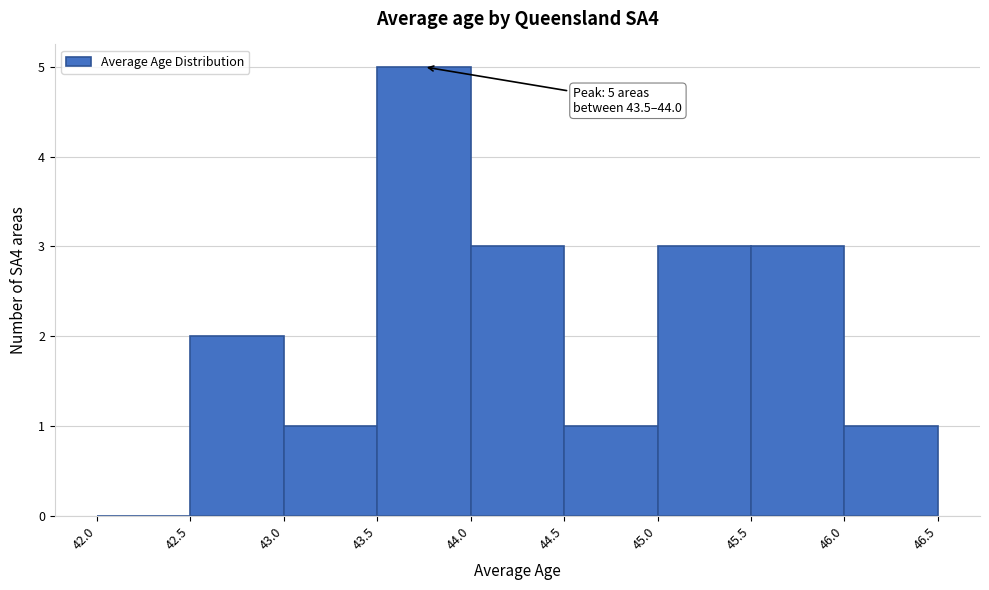

Which range on the x-axis has the tallest bar?

43.5 to 44.0